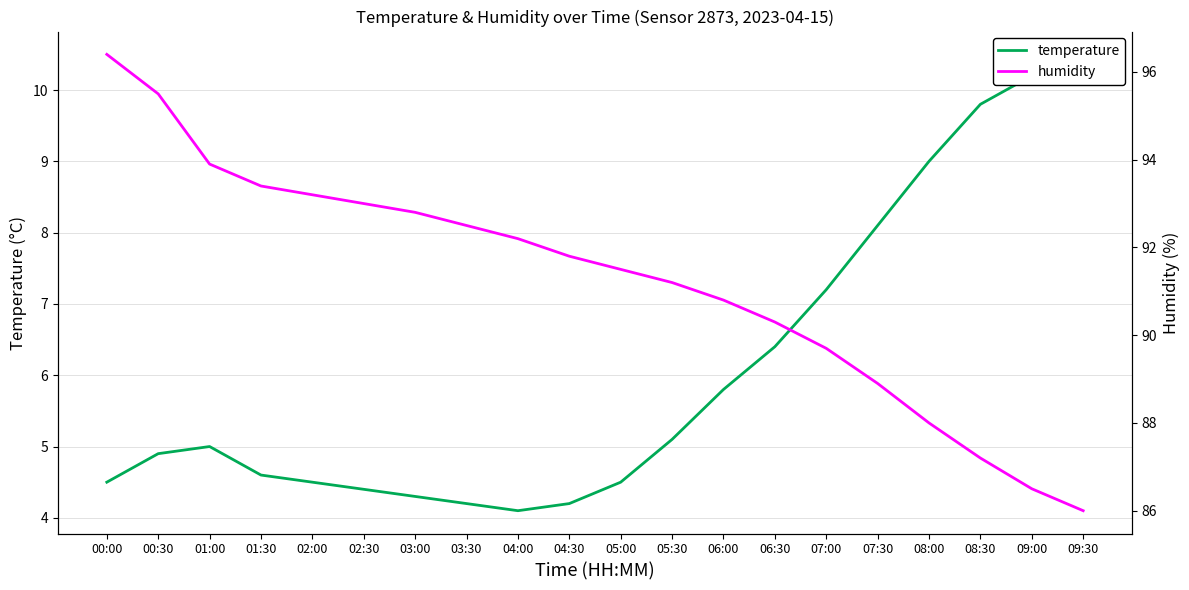

What is the maximum value for temperature?

10.5